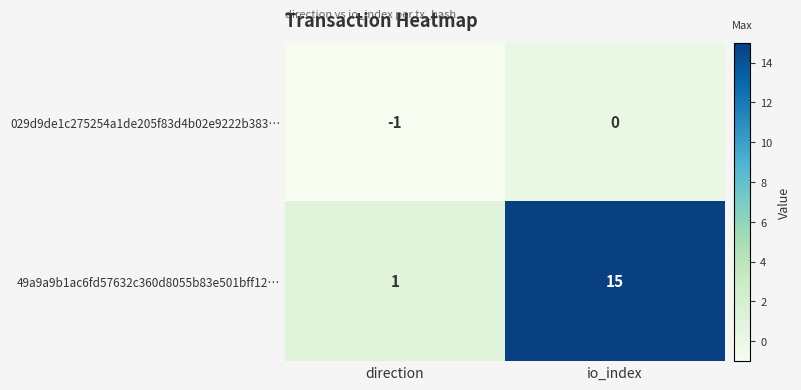

What value does the 49a9a9b1ac6fd57632c360d8055b83e501bff12… series have at io_index, to the nearest 10?

20